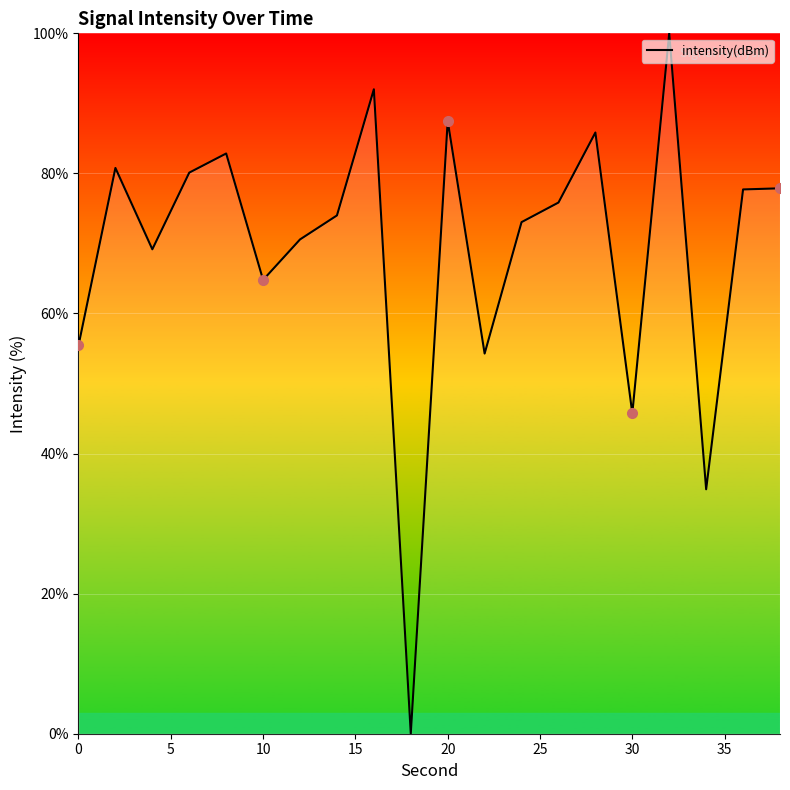

What is the greatest value displayed?

100.0